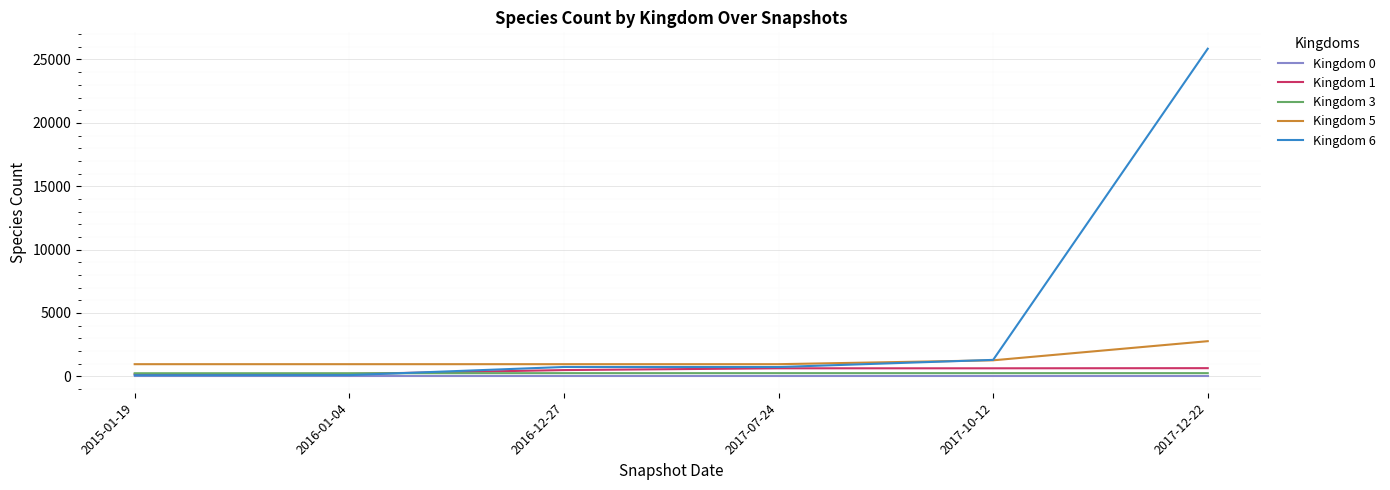

Which series ends up on top after the final intersection of Kingdom 3 and Kingdom 1?

Kingdom 1